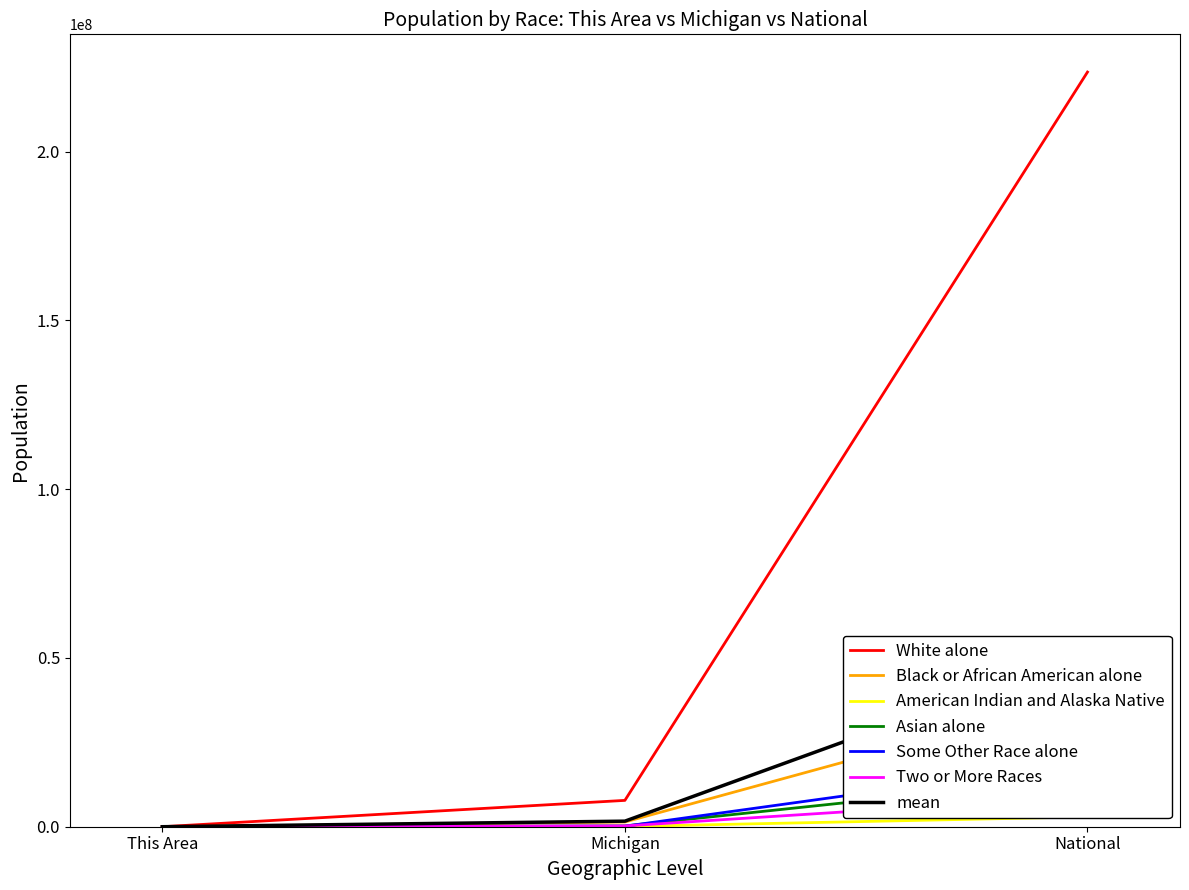

The value of American Indian and Alaska Native at This Area is 1. True or false?

False